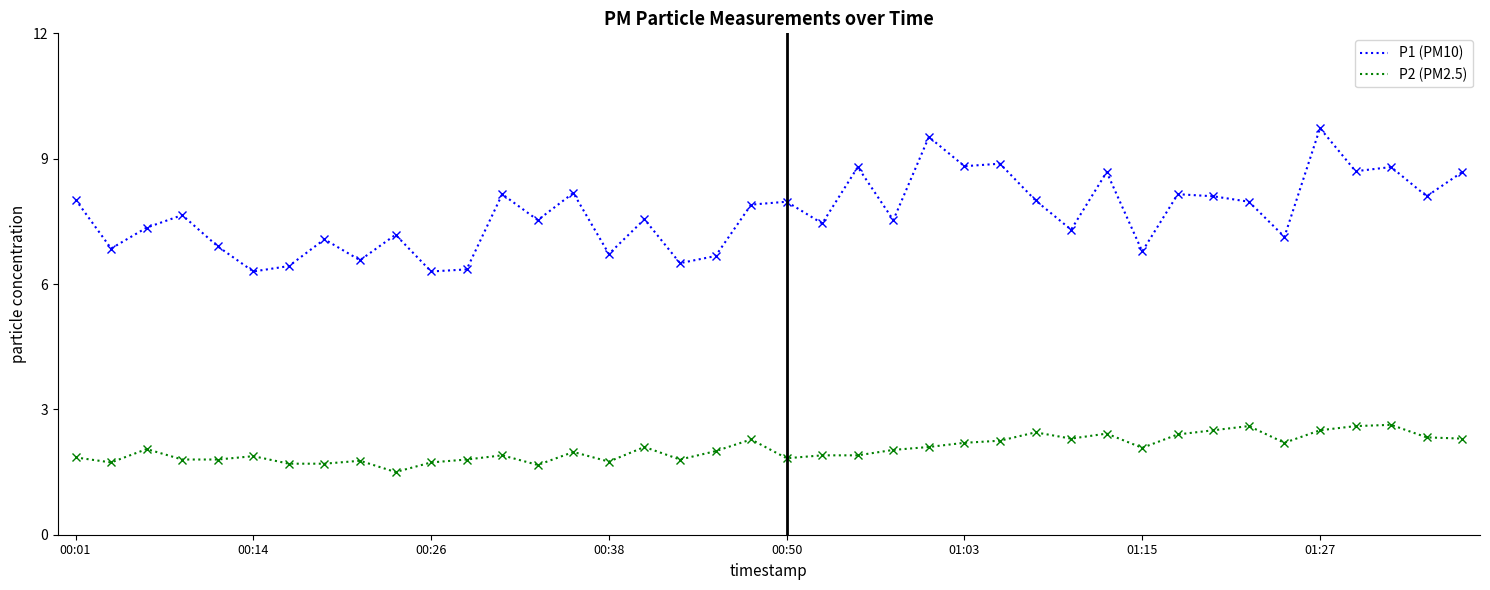

True or false: P2 (PM2.5) and P1 (PM10) intersect in this chart.

False